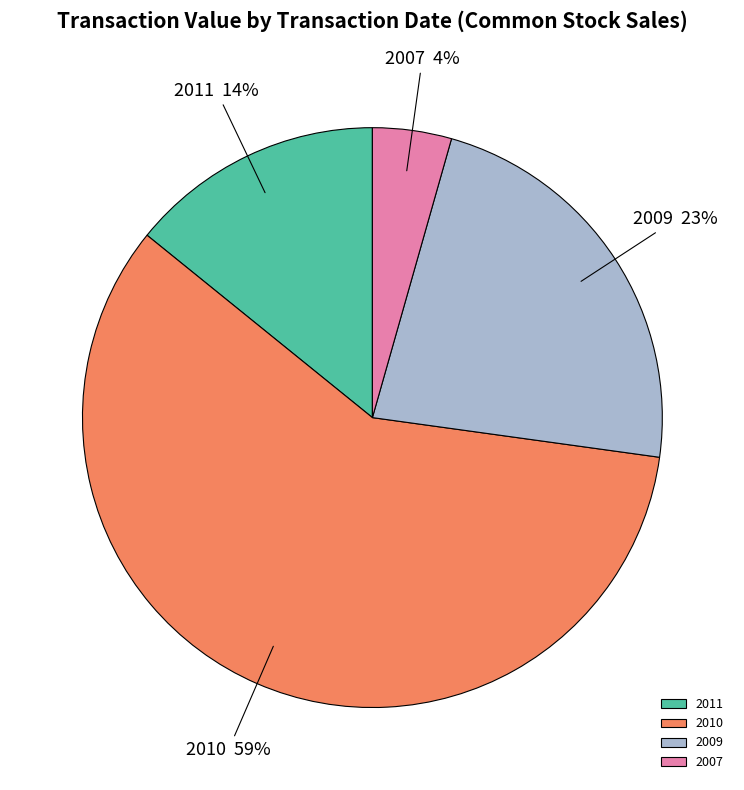

Rank the categories by value from lowest to highest.

2007, 2011, 2009, 2010